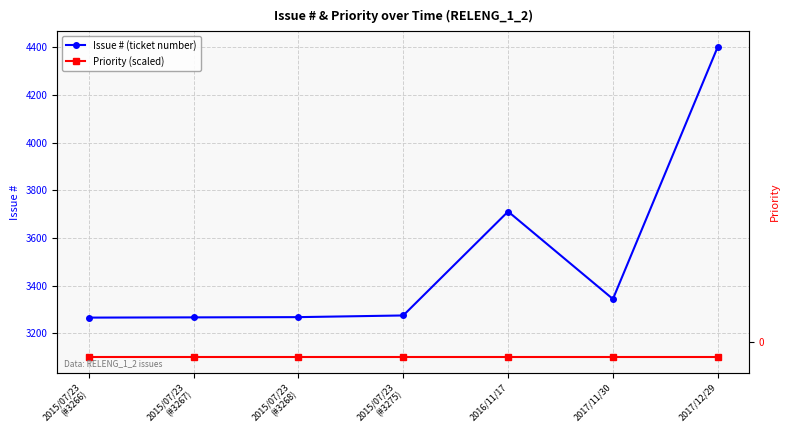

What is the label of the 4th point from the right?

2015/07/23
(#3275)